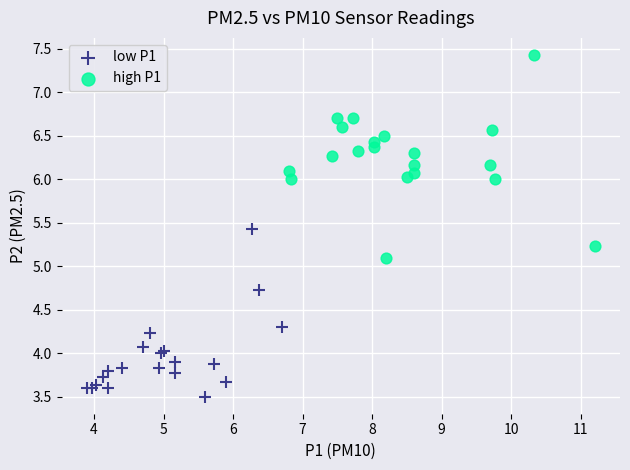

Which series contains the highest Y value?

high P1